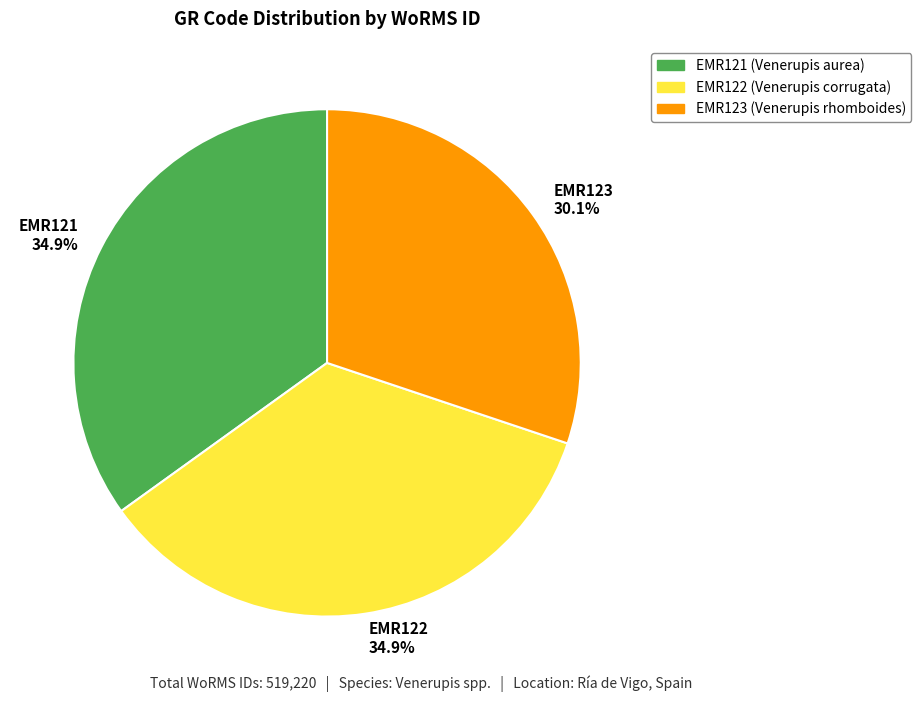

How many segments does this pie chart have?

3